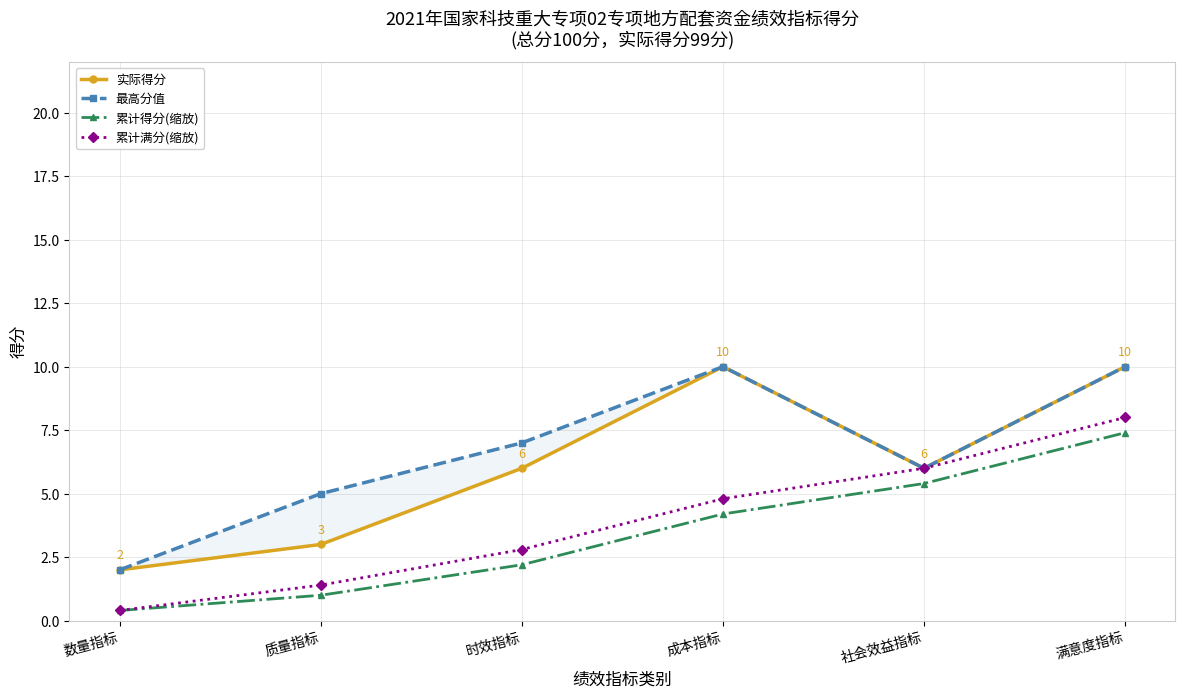

True or false: 实际得分 and 累计得分(缩放) cross at least once.

False